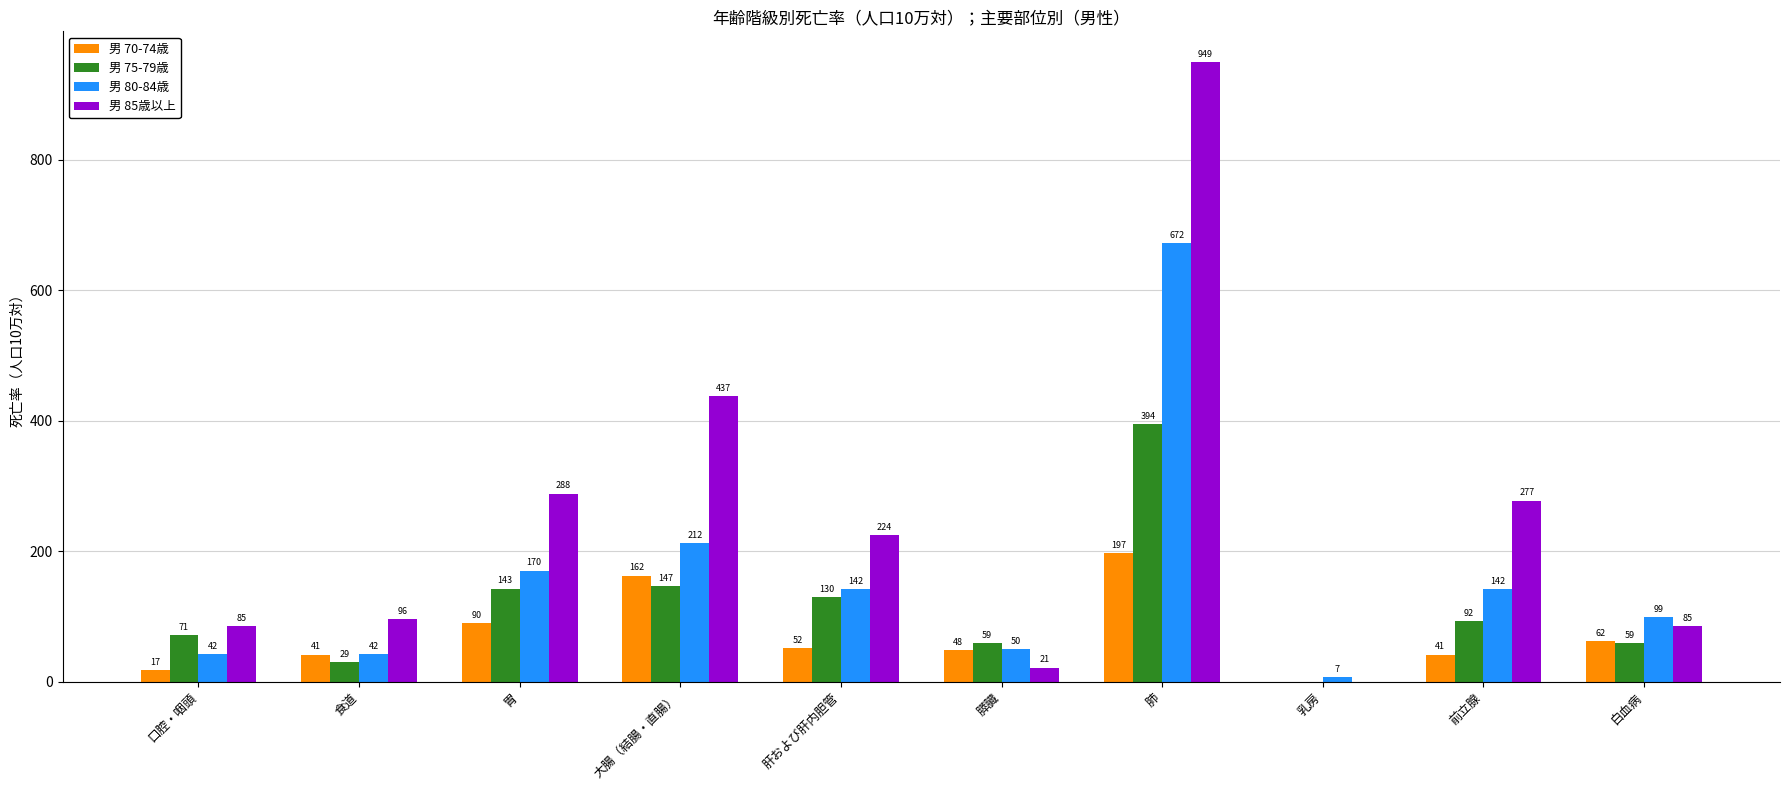

Between 食道 and 乳房, which series saw the biggest shift?

男 85歳以上